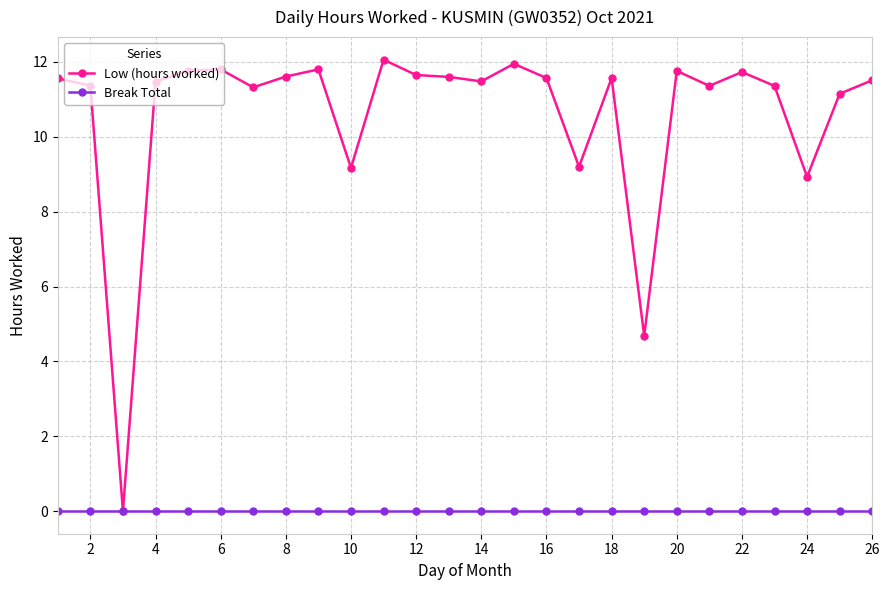

At how many categories does at least one series exceed 8?

24